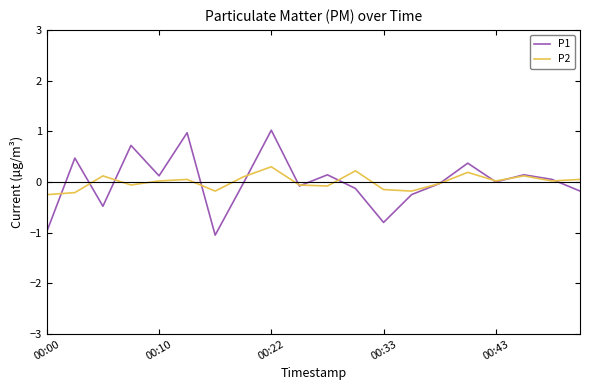

What is the highest value of the P2 series?

0.3